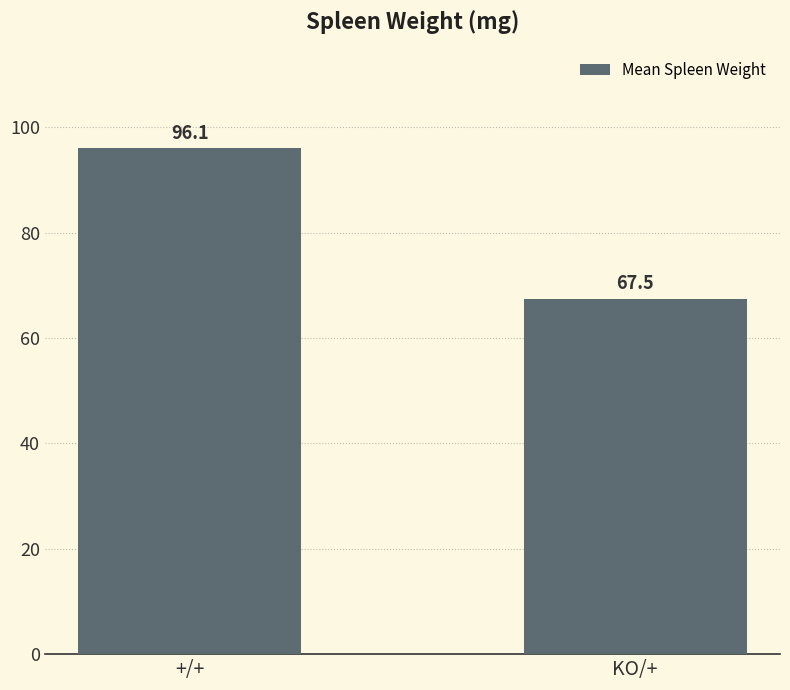

What value does the data have at KO/+?

67.5